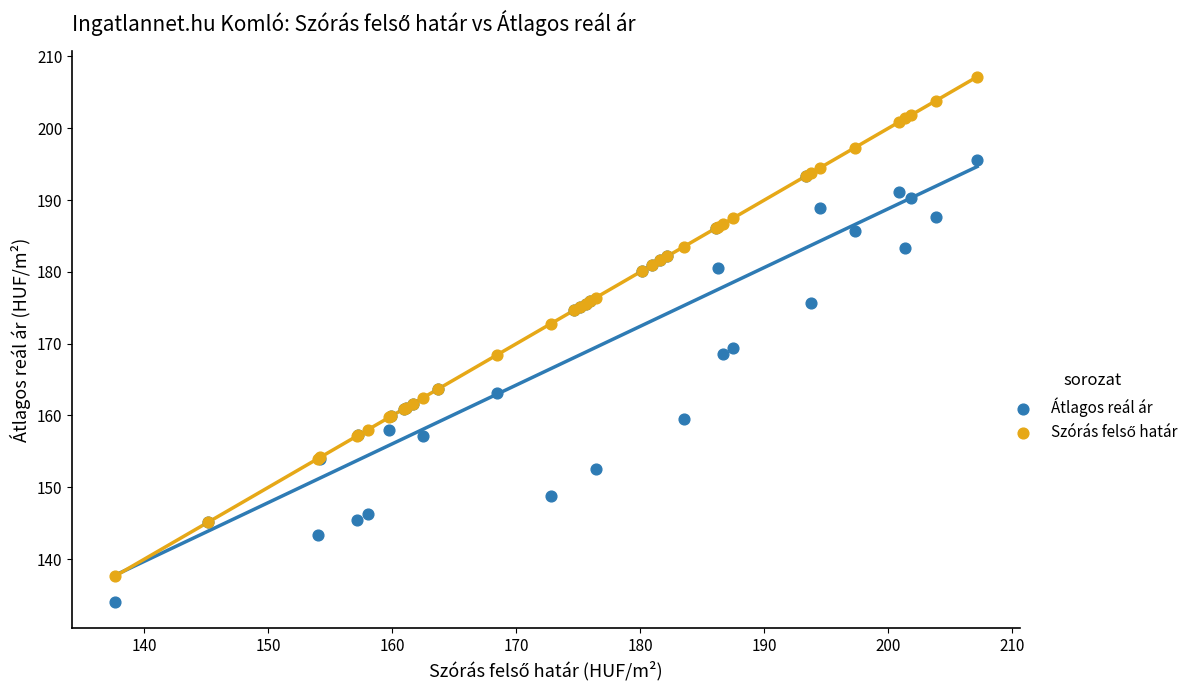

What is the X range (max minus min) for the scatter plot?

69.5